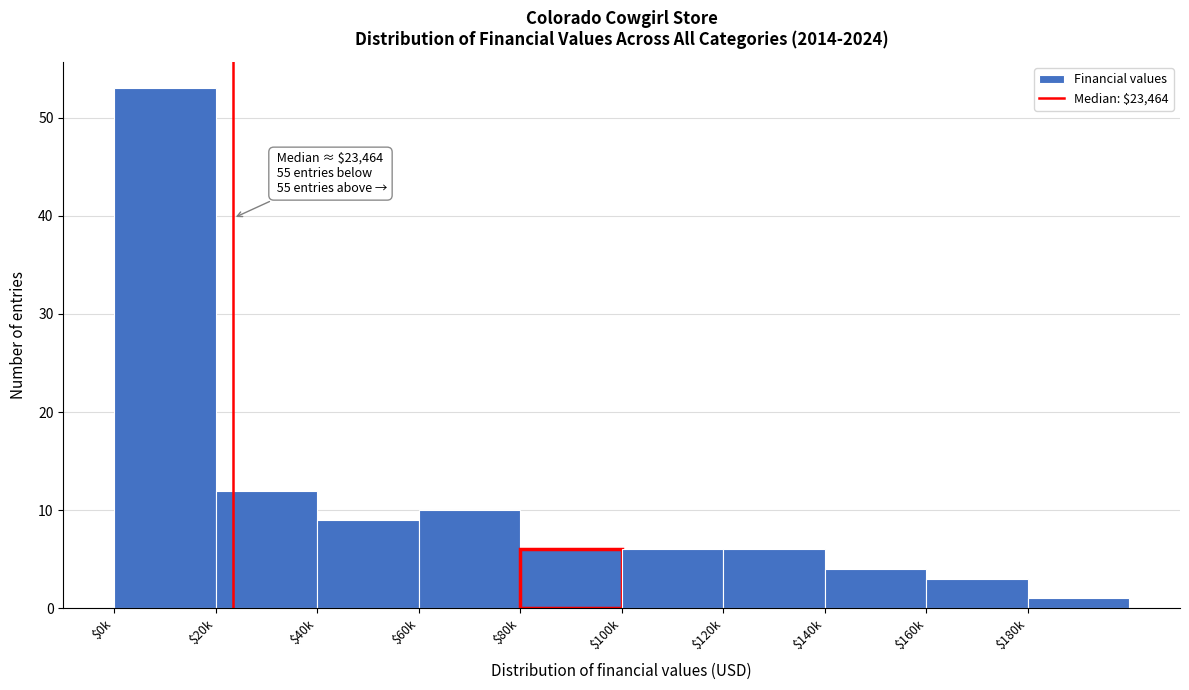

Reading left to right, list all the values displayed in this chart.

53	12	9	10	6	6	6	4	3	1